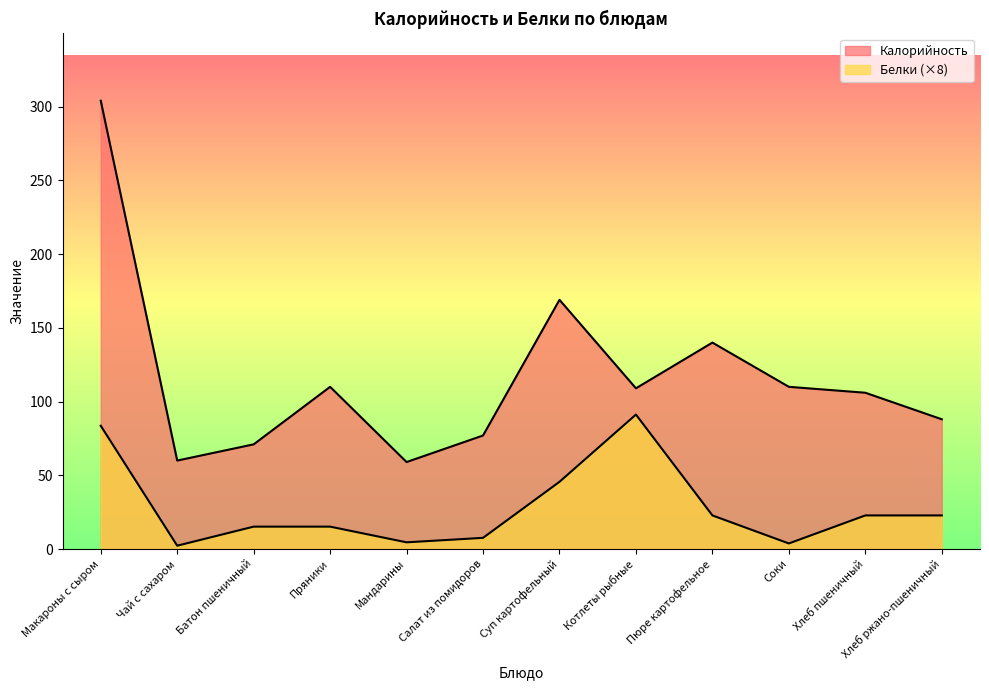

What is the sum of all Калорийность values?

1403.0